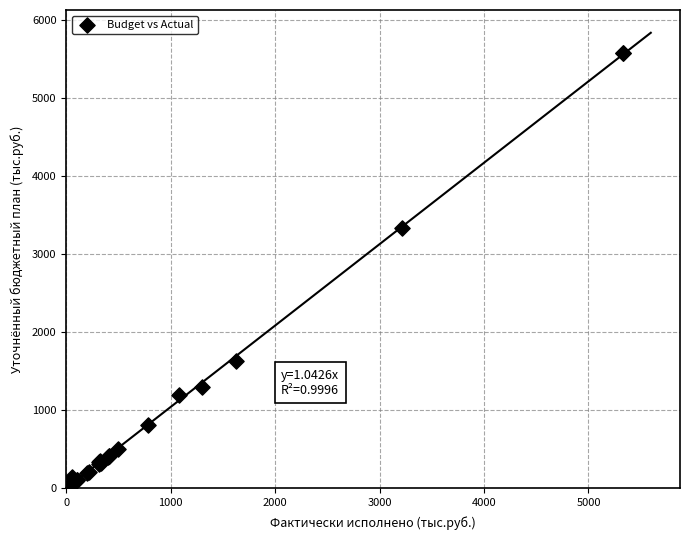

What Y value in the scatter plot is closest to 2787?

3338.1